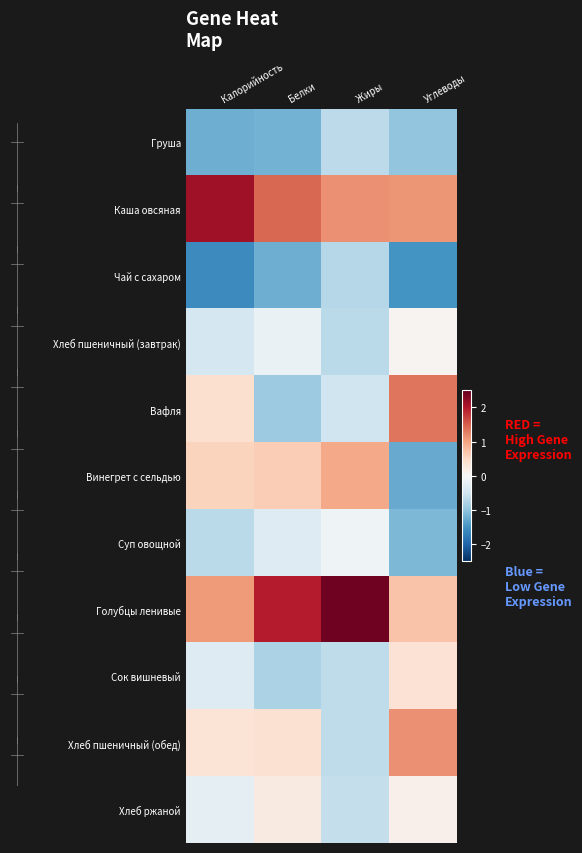

Reading left to right, transcribe all the data shown in this chart.

Груша: Калорийность=-1.2	Белки=-1.2	Жиры=-0.7	Углеводы=-1.0
Каша овсяная: Калорийность=2.1	Белки=1.4	Жиры=1.1	Углеводы=1.1
Чай с сахаром: Калорийность=-1.6	Белки=-1.2	Жиры=-0.7	Углеводы=-1.5
Хлеб пшеничный (завтрак): Калорийность=-0.4	Белки=-0.2	Жиры=-0.7	Углеводы=0.1
Вафля: Калорийность=0.4	Белки=-0.9	Жиры=-0.5	Углеводы=1.3
Винегрет с сельдью: Калорийность=0.5	Белки=0.6	Жиры=1.0	Углеводы=-1.3
Суп овощной: Калорийность=-0.7	Белки=-0.3	Жиры=-0.1	Углеводы=-1.1
Голубцы ленивые: Калорийность=1.1	Белки=2.0	Жиры=2.4	Углеводы=0.7
Сок вишневый: Калорийность=-0.3	Белки=-0.8	Жиры=-0.6	Углеводы=0.4
Хлеб пшеничный (обед): Калорийность=0.3	Белки=0.4	Жиры=-0.6	Углеводы=1.1
Хлеб ржаной: Калорийность=-0.2	Белки=0.2	Жиры=-0.6	Углеводы=0.1